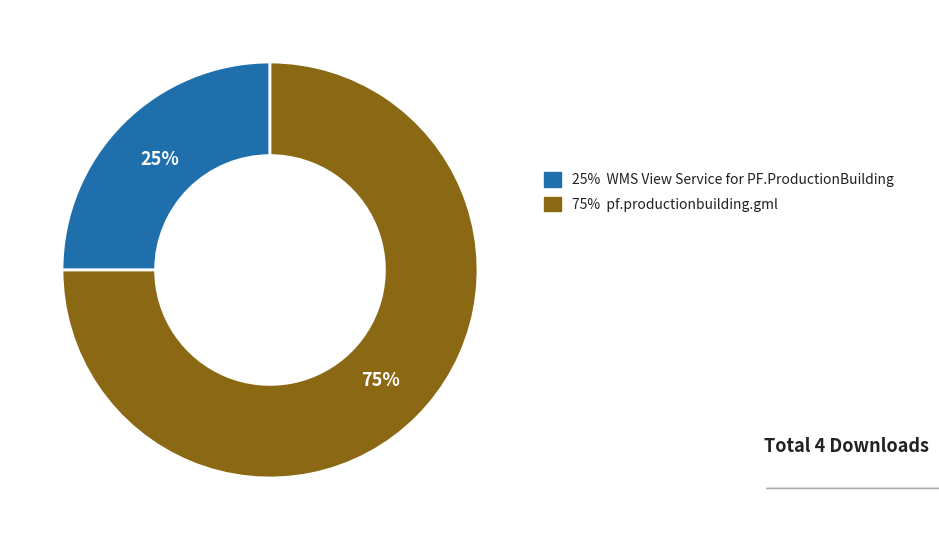

To the nearest percent, what is the average slice percentage?

50%